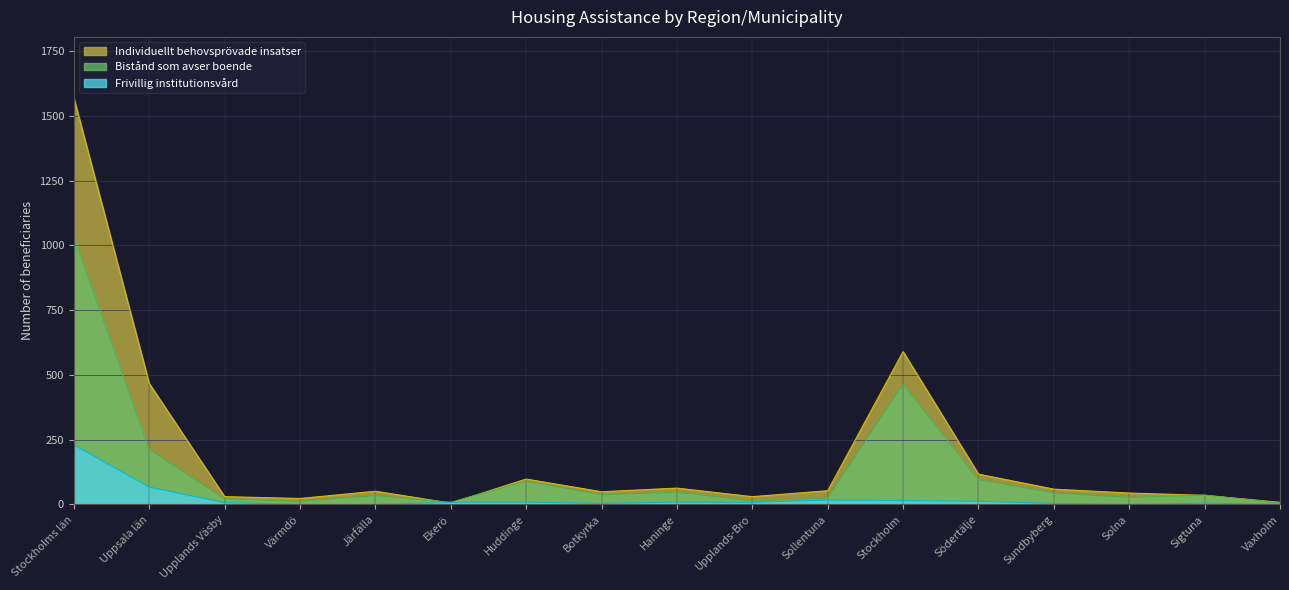

What is the value of the Frivillig institutionsvård point at the 13th from the left?

12